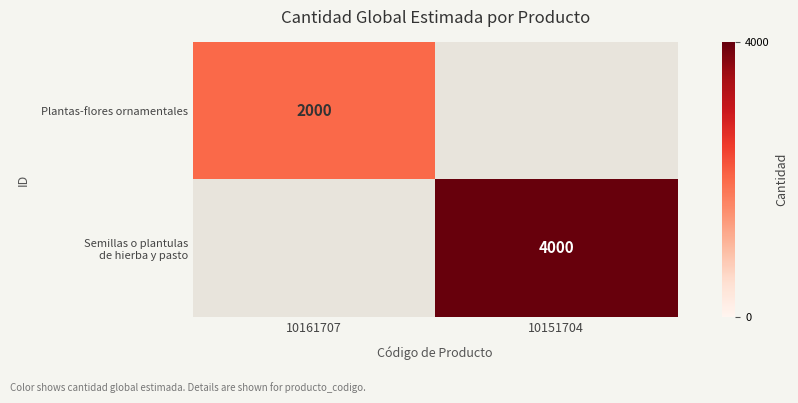

The value of Plantas-flores ornamentales at 10161707 is 2000. True or false?

True